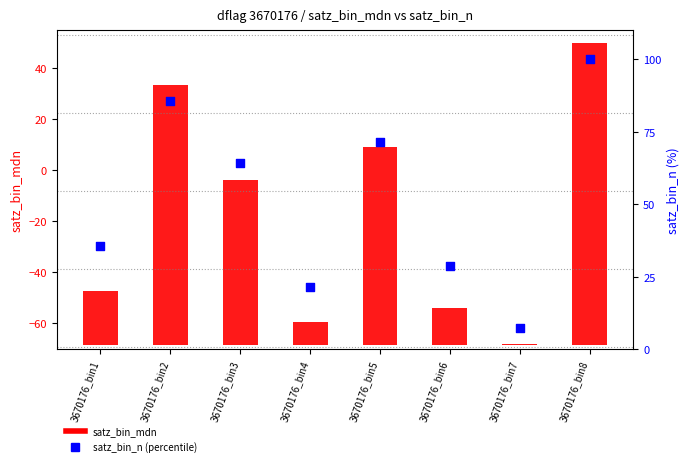

Which series contains the lowest Y value?

satz_bin_mdn